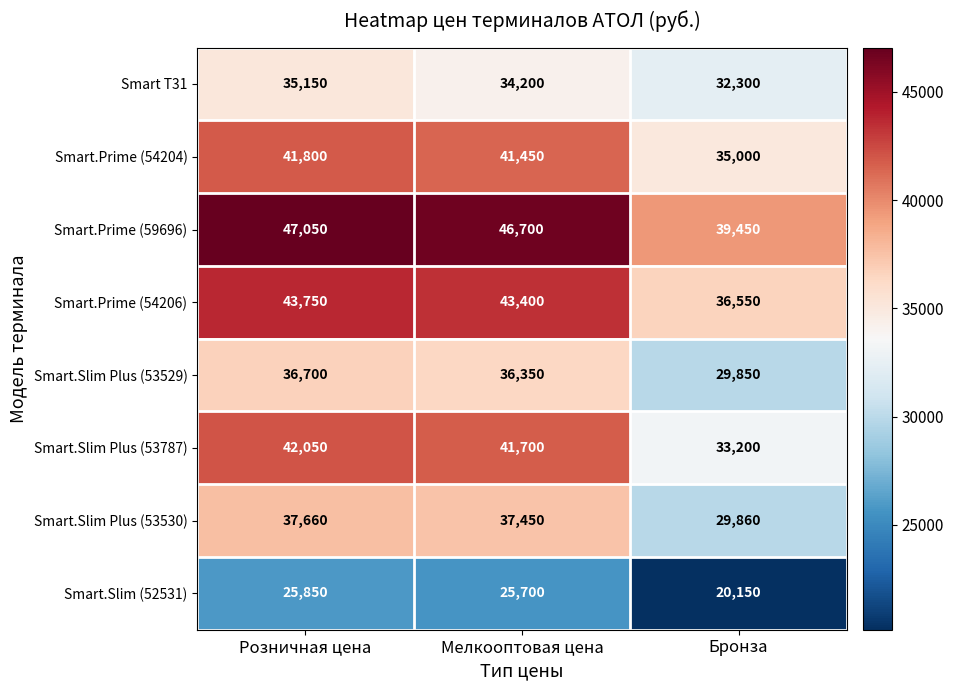

What is the difference between the maximum and minimum values in the Smart.Prime (54204) series?

6800